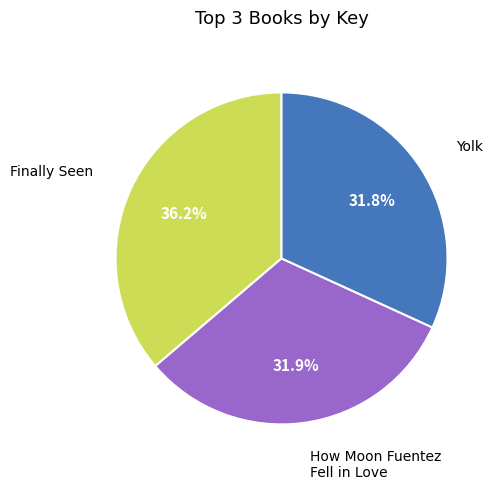

Is there a majority slice in this chart?

No